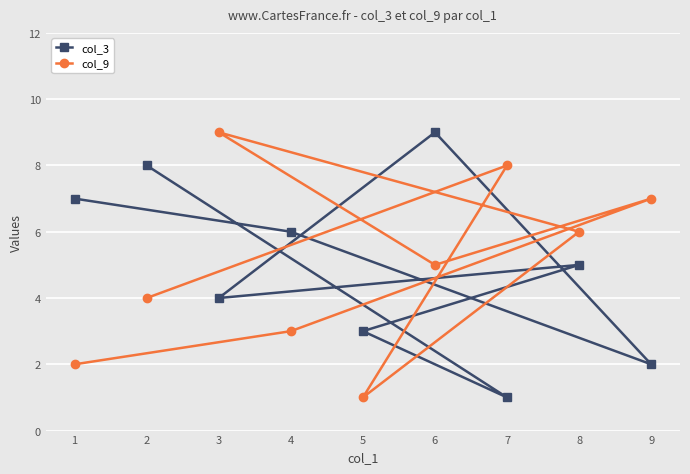

What is the minimum value for col_3?

1